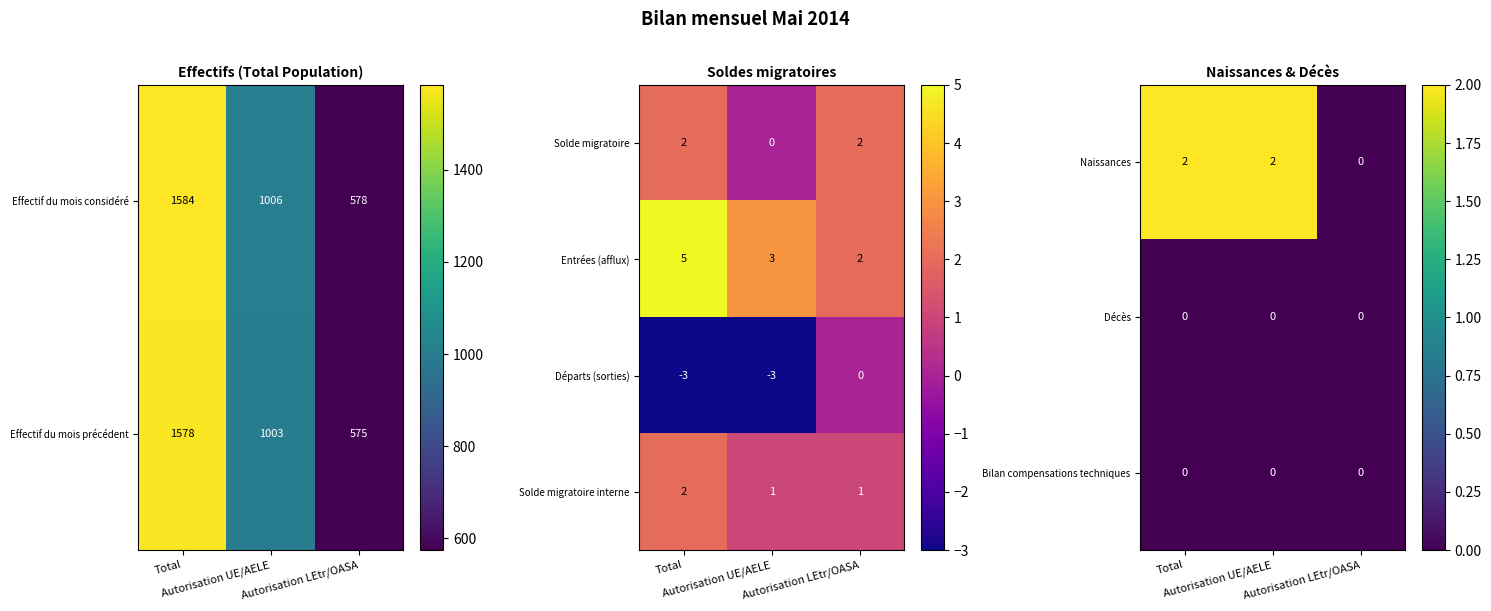

How many Entrées (afflux) values are between 2 and 5?

3